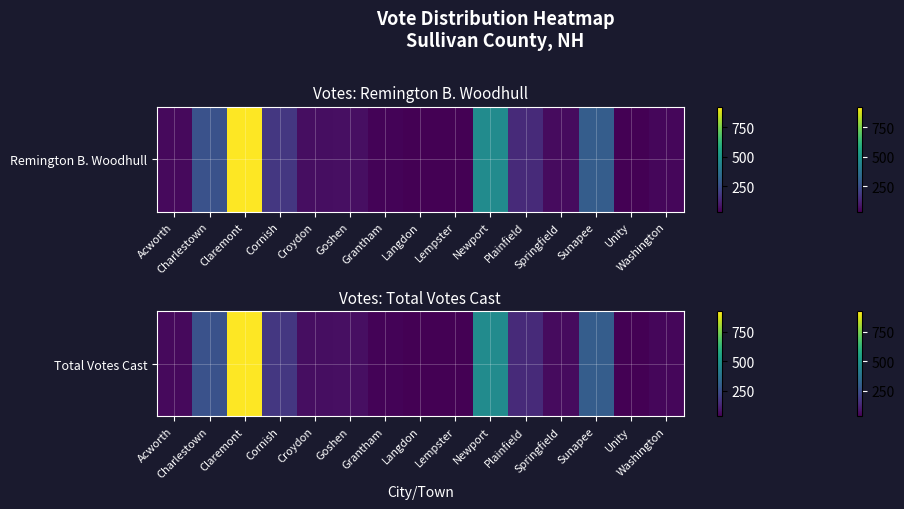

Count the number of data series in this chart.

1